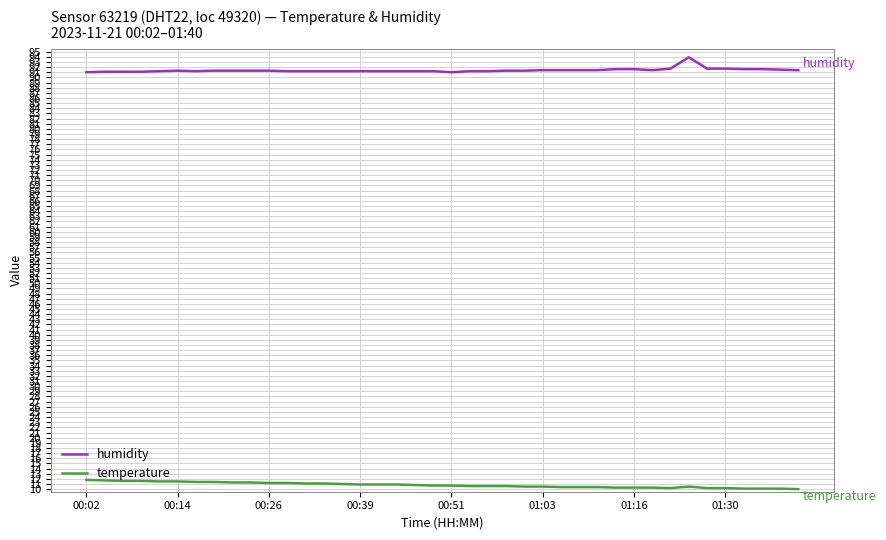

True or false: humidity and temperature intersect in this chart.

False